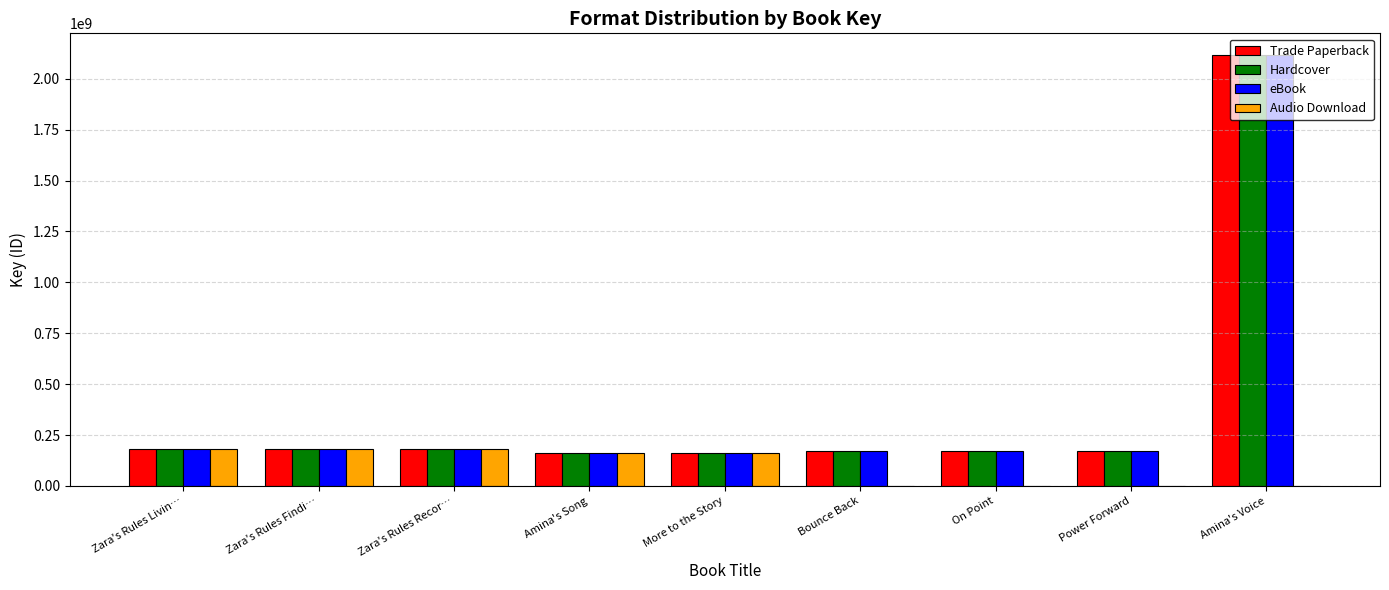

How many distinct data groups are displayed?

4